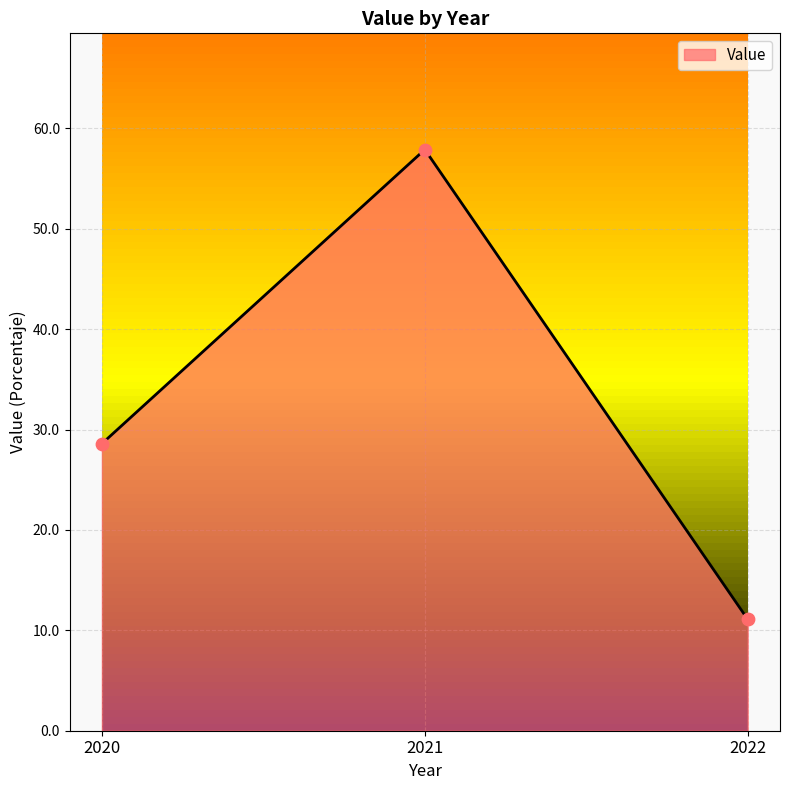

Which has a higher value, 2021 or 2020?

2021